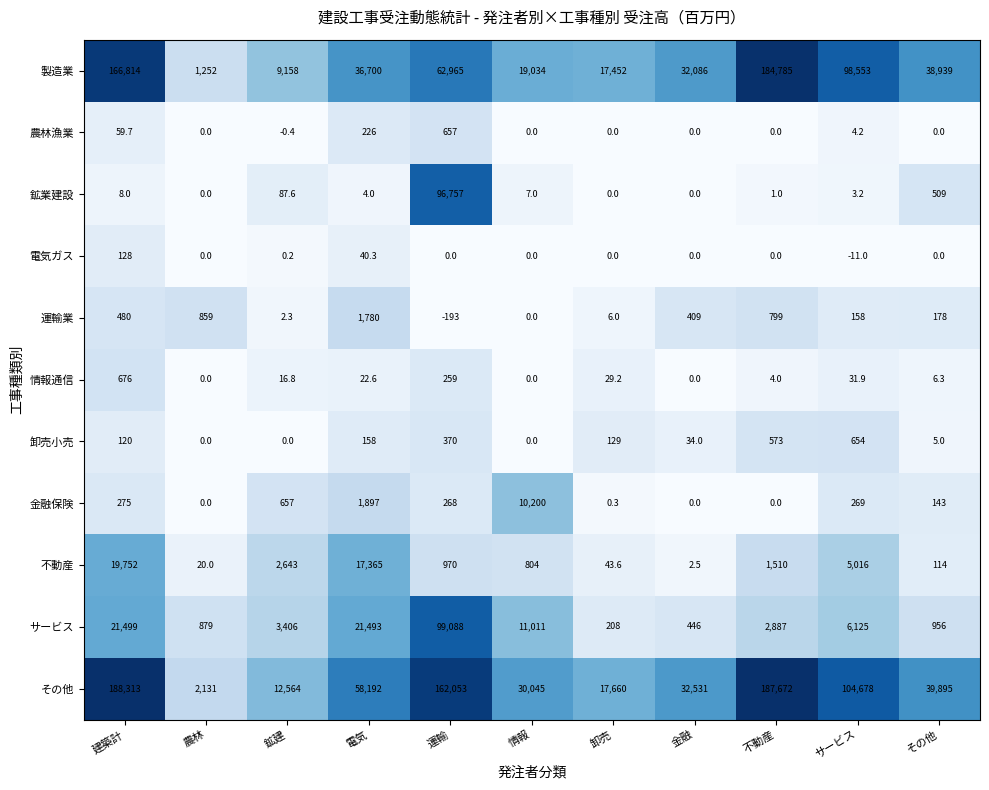

At how many categories does at least one series exceed 82371?

4